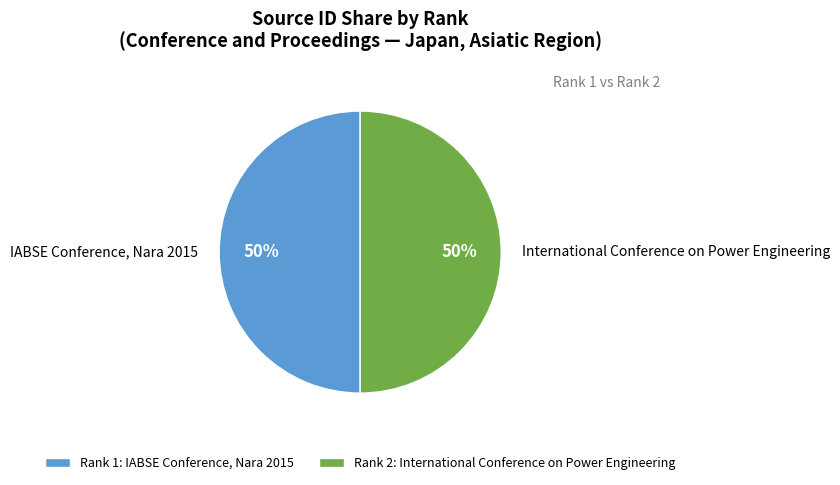

To the nearest percent, what is the average slice percentage?

50%